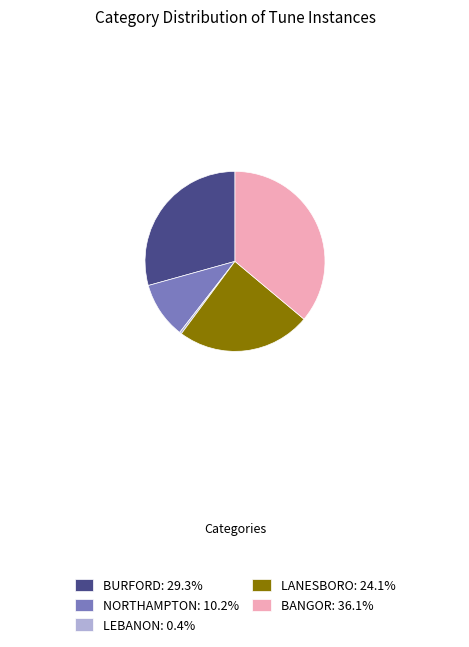

What is the largest slice in the pie chart?

BANGOR